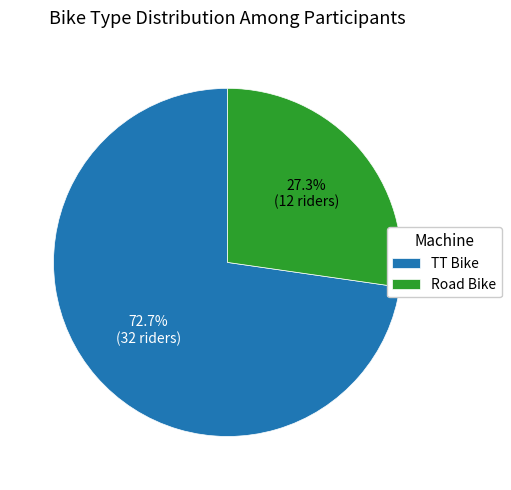

Is TT Bike the majority of the pie?

Yes